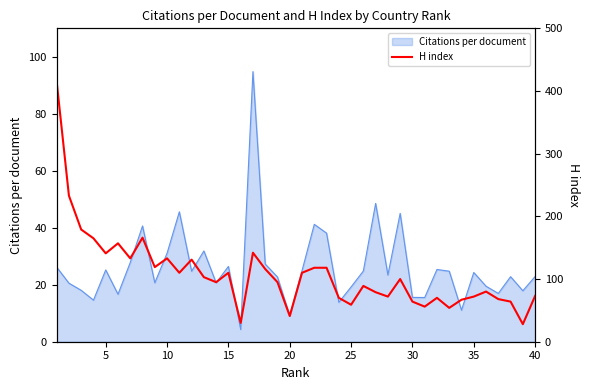

The Citations per document series shows 32.8 at 25. True or false?

False